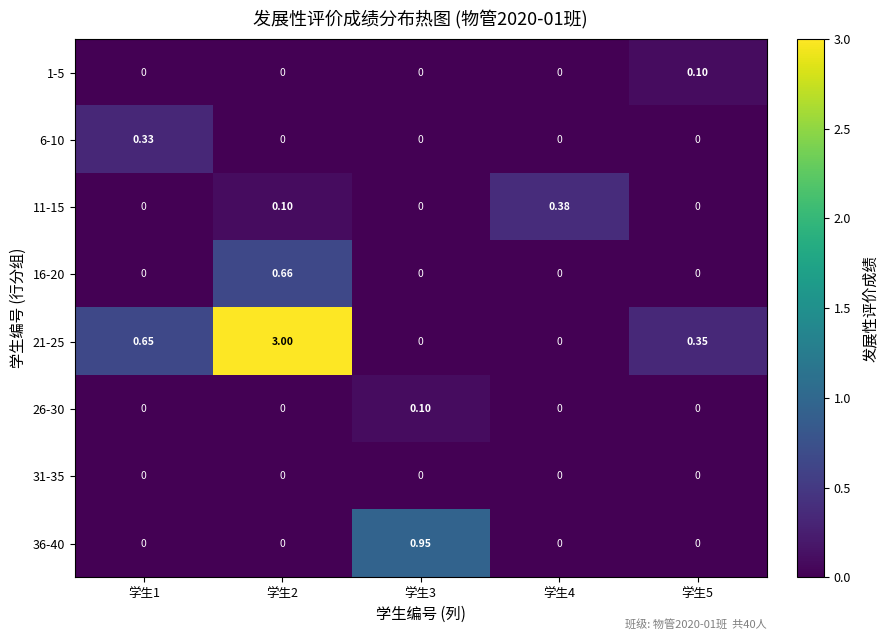

How many values in the 16-20 series exceed 0?

1